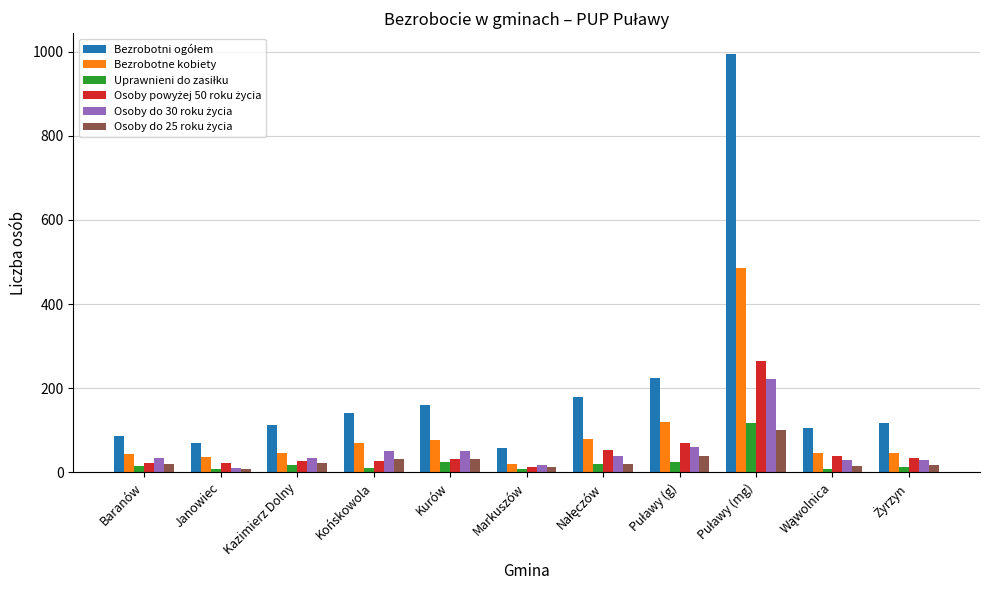

What is the average value of the Bezrobotne kobiety series?

97